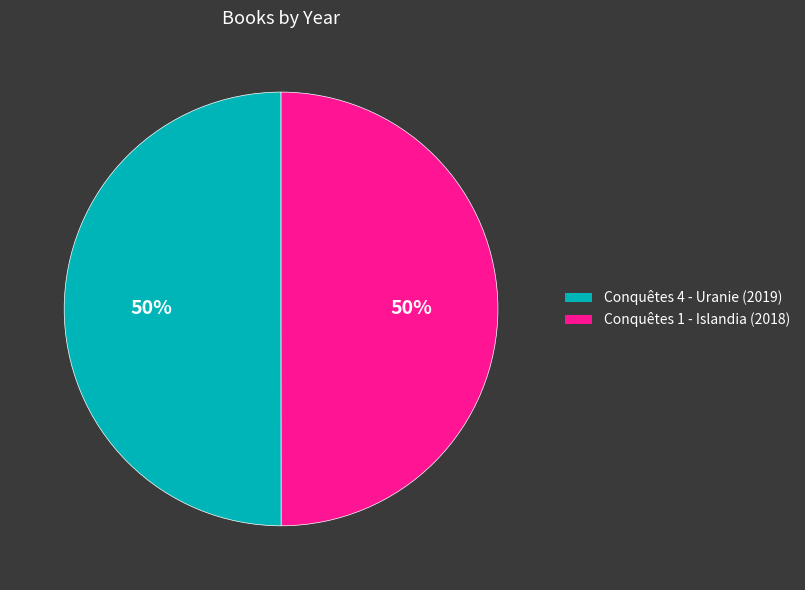

Approximately how many times larger is the value at Conquêtes 1 - Islandia (2018) compared to Conquêtes 4 - Uranie (2019)?

1.0